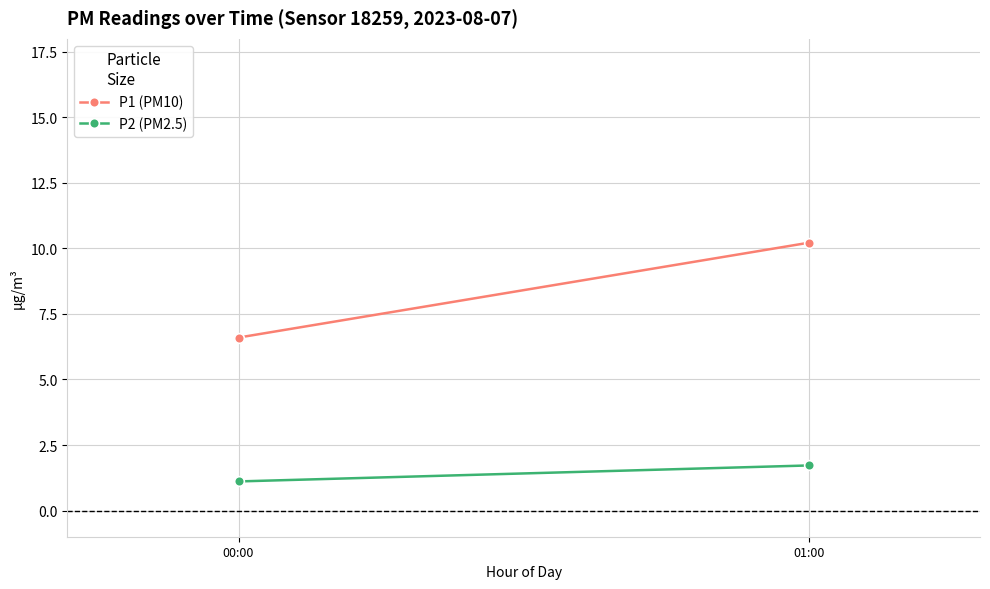

What are all the series names shown in the legend?

P1 (PM10), P2 (PM2.5)